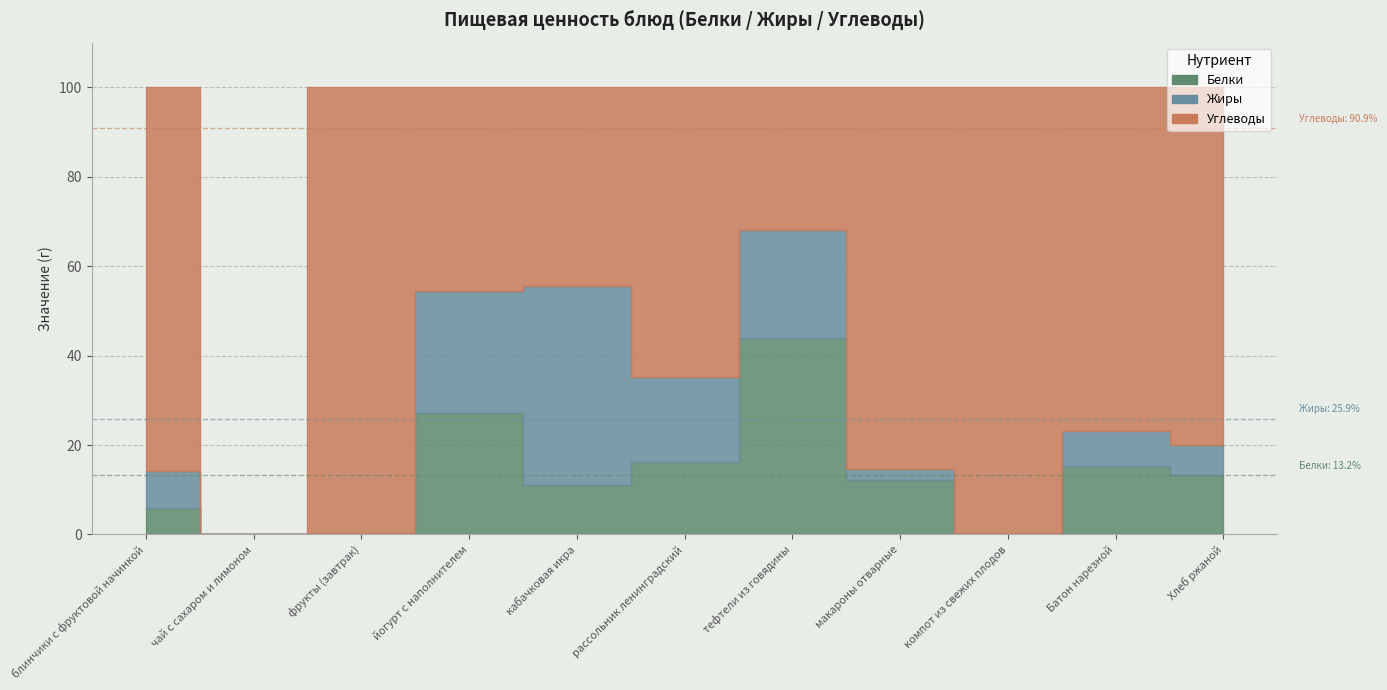

True or false: Белки and Жиры intersect in this chart.

True